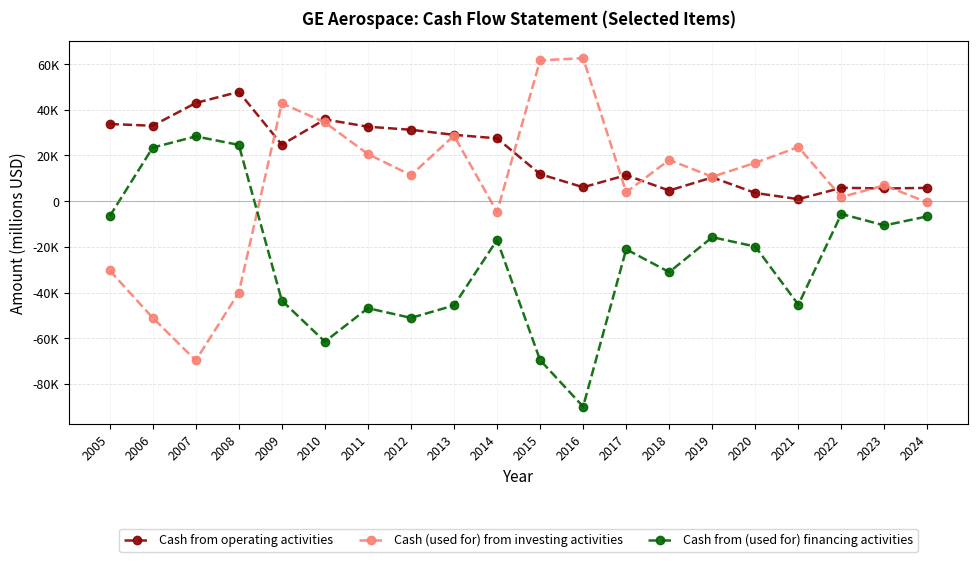

The Cash from operating activities series shows 2457 at 2022. True or false?

False